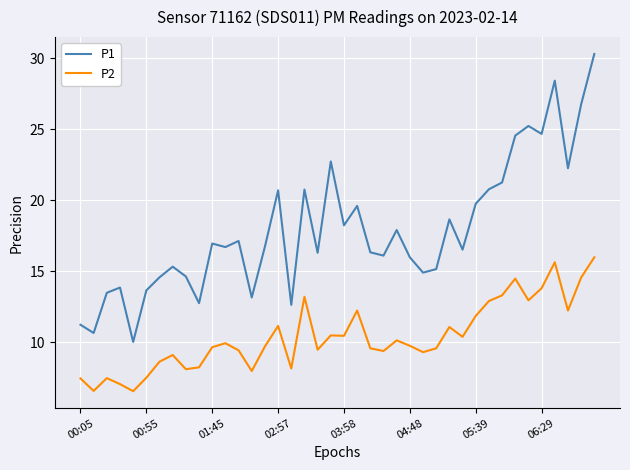

True or false: P1 and P2 cross at least once.

False